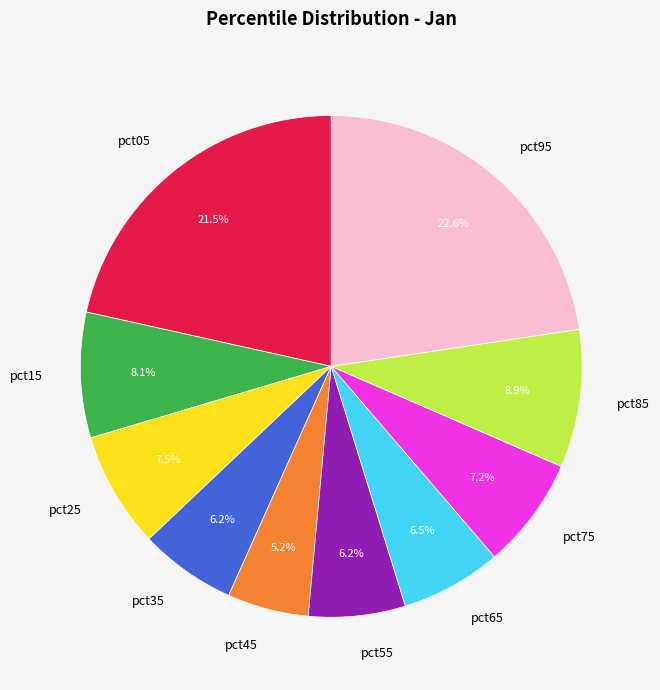

Which category has the biggest portion of the pie?

pct95